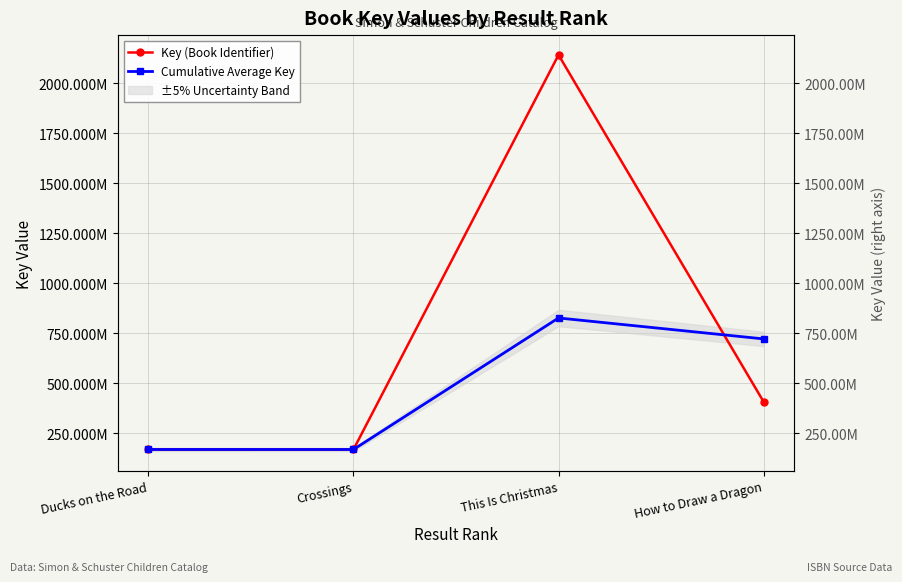

How many data points in Cumulative Average Key are above 720617160?

1